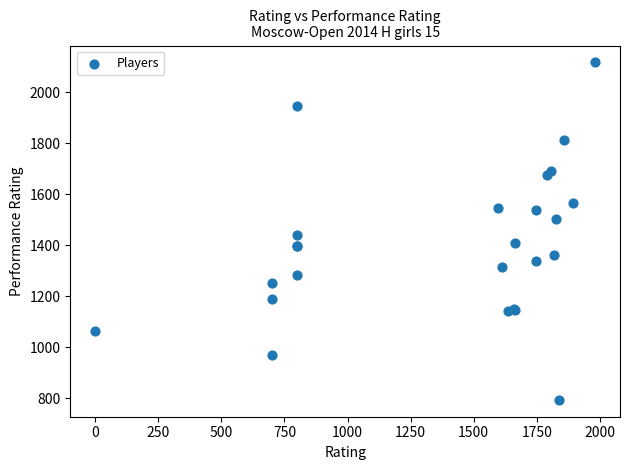

What Y value in the scatter plot is closest to 1456?

1441